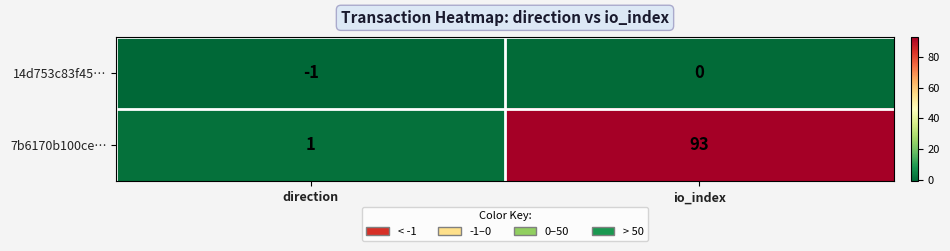

At which category is the sum across all series the highest?

io_index